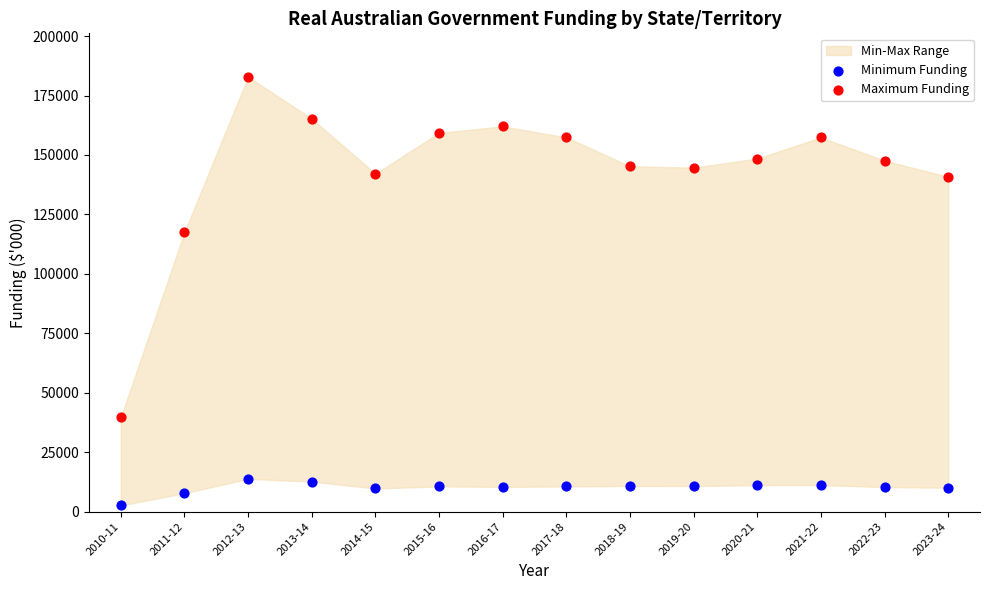

Across all series, what Y value is closest to 92749?

117563